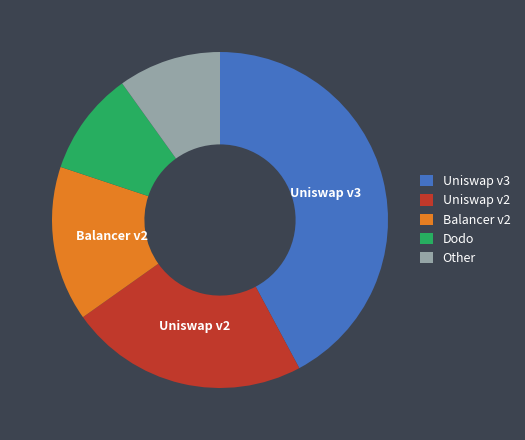

Which slice is the largest?

Uniswap v3